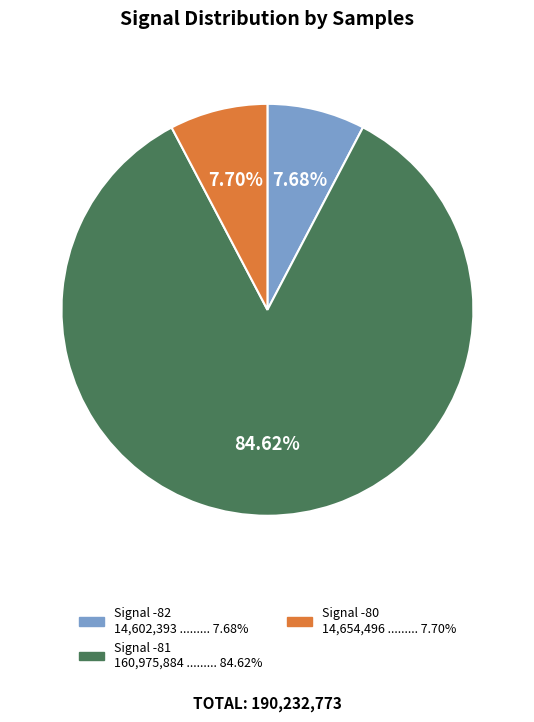

Does any single category account for the majority?

Yes